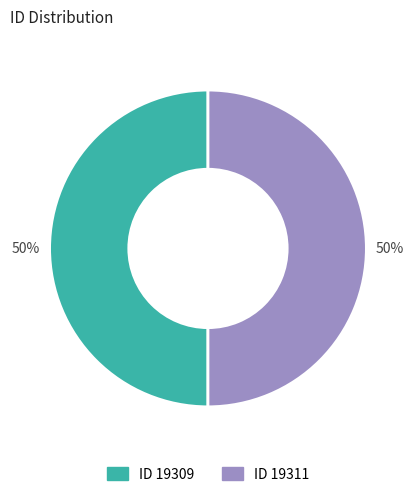

To the nearest percent, what is the average slice percentage?

50%